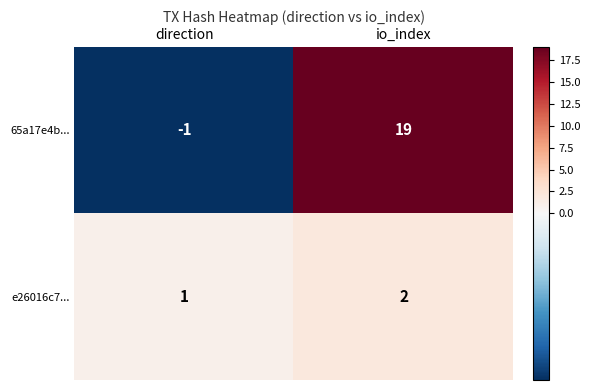

True or false: 65a17e4b... has a value of -1 at direction.

True